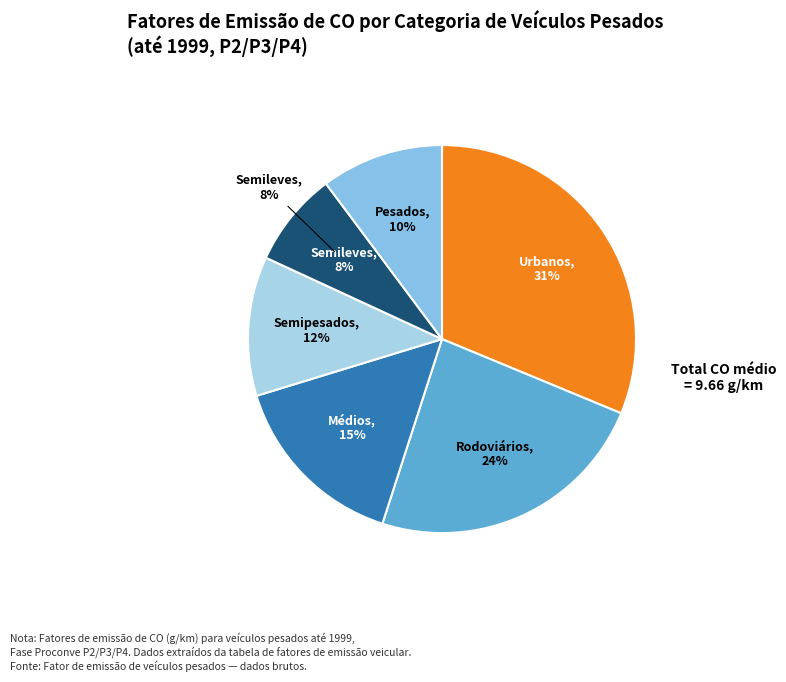

How many slices are in this pie chart?

6